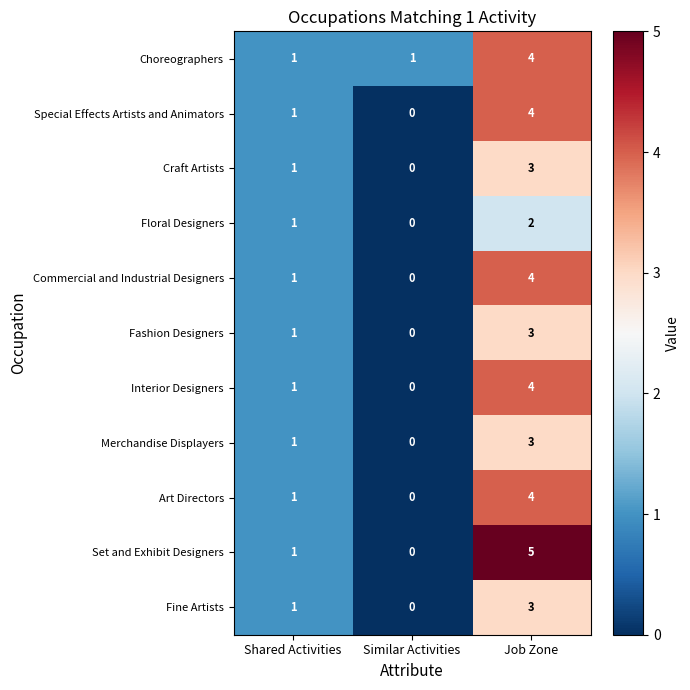

List the labels in order of Art Directors value, largest first.

Job Zone, Shared Activities, Similar Activities